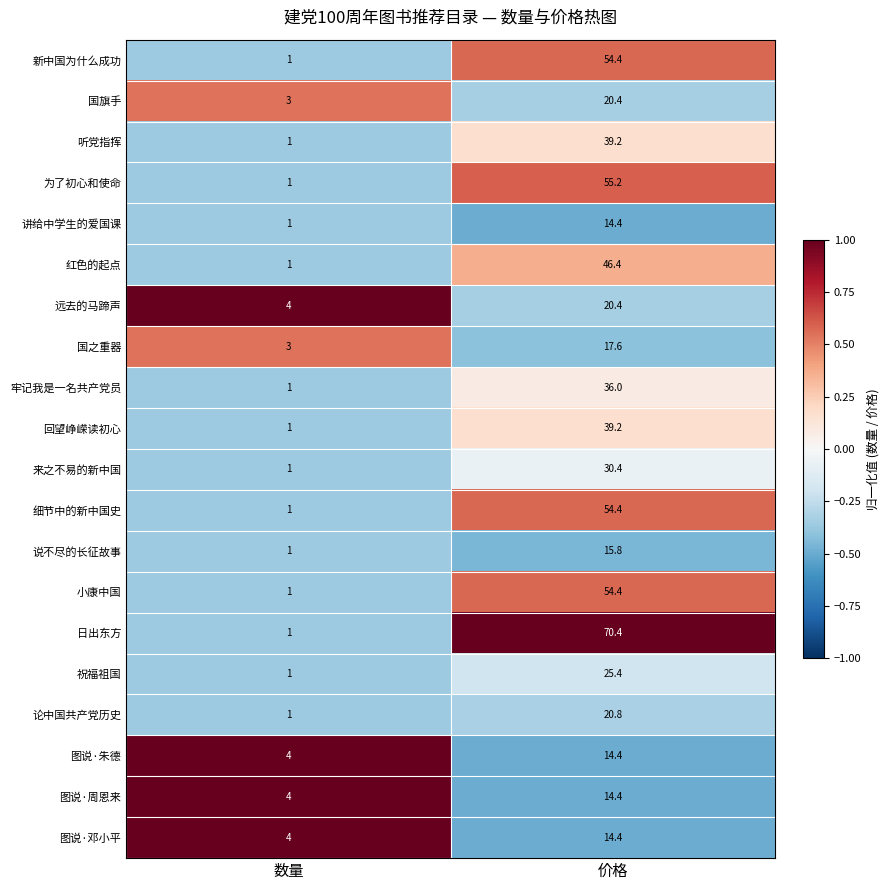

What is the average value of the 日出东方 series?

35.7